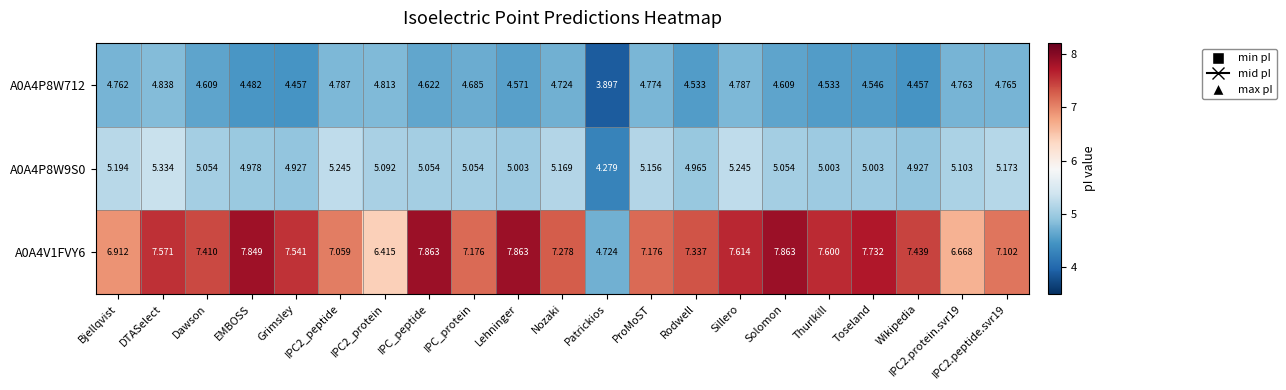

At which category is the sum across all series the highest?

DTASelect